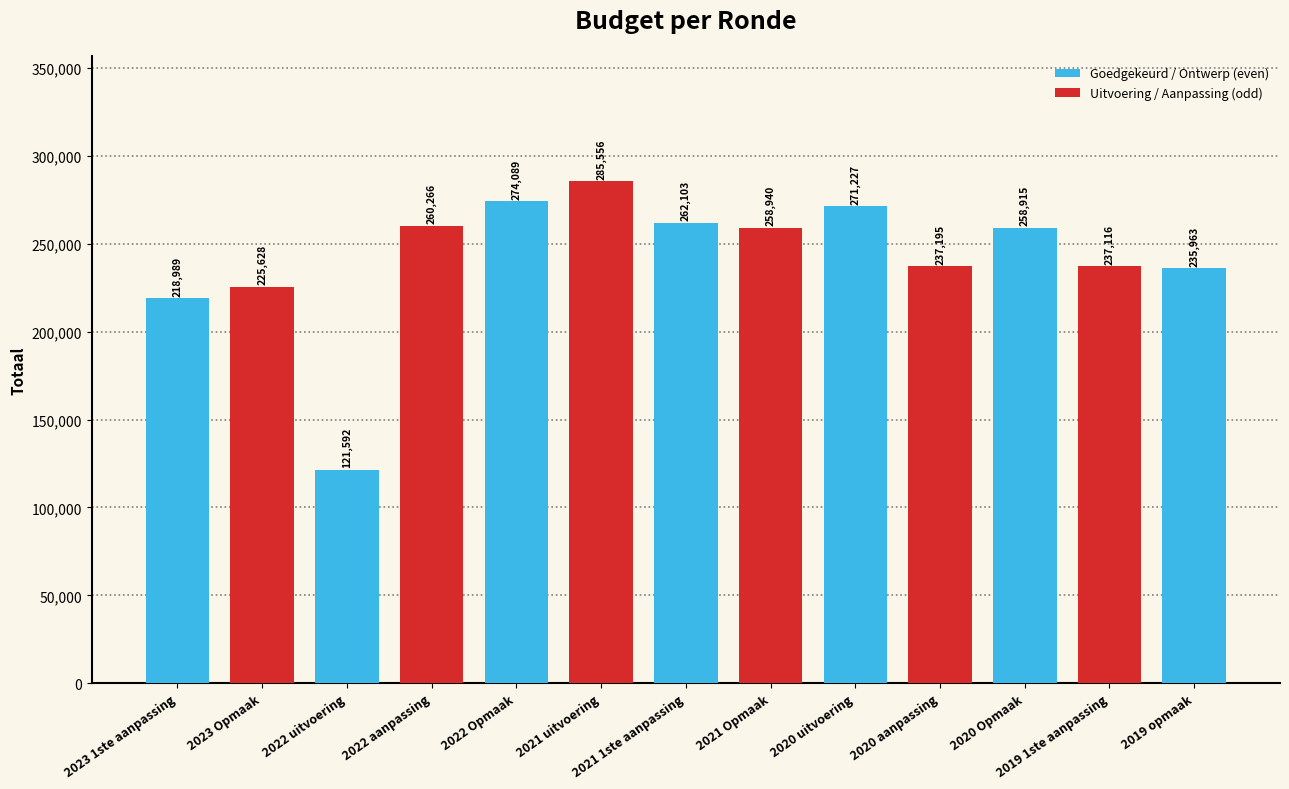

What is the value of the 10th bar from the left?

237195